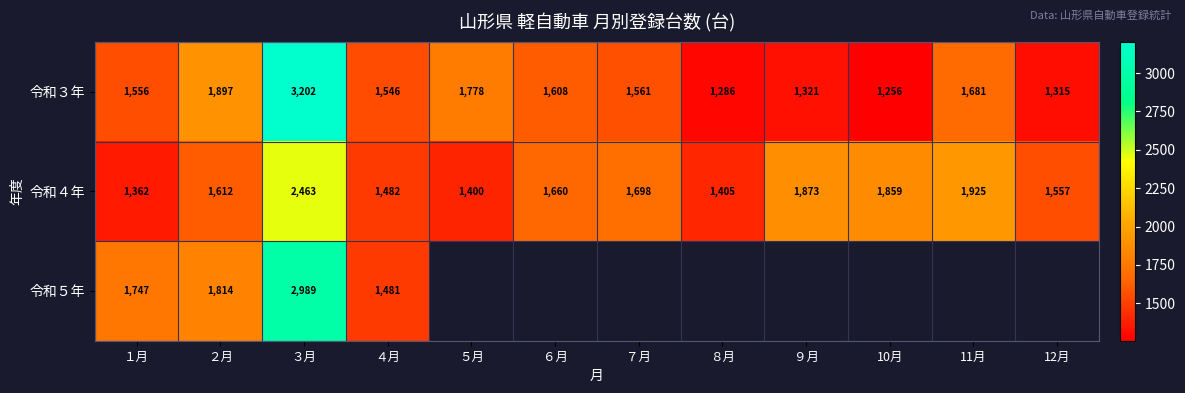

At which label does 令和３年 first exceed 1561?

２月